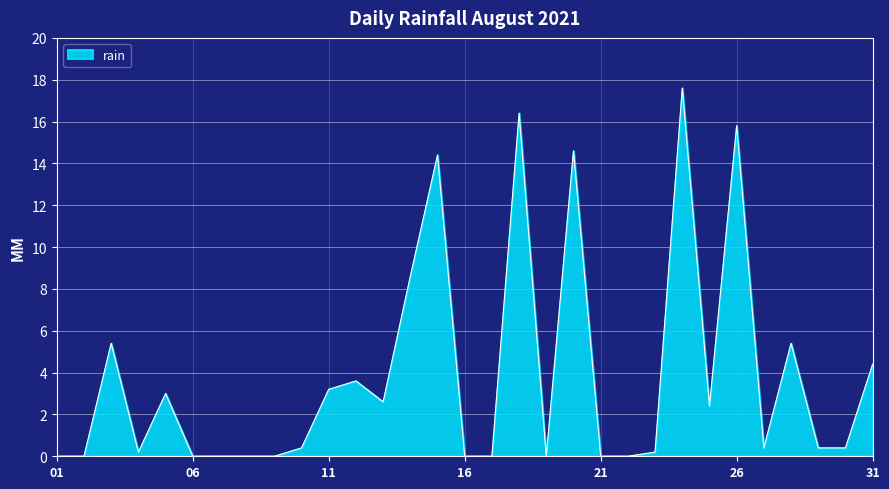

Rank the categories by value from highest to lowest.

2021-08-24, 2021-08-18, 2021-08-26, 2021-08-20, 2021-08-15, 2021-08-14, 2021-08-03, 2021-08-28, 2021-08-31, 2021-08-12, 2021-08-11, 2021-08-05, 2021-08-13, 2021-08-25, 2021-08-10, 2021-08-27, 2021-08-29, 2021-08-30, 2021-08-04, 2021-08-23, 2021-08-01, 2021-08-02, 2021-08-06, 2021-08-07, 2021-08-08, 2021-08-09, 2021-08-16, 2021-08-17, 2021-08-19, 2021-08-21, 2021-08-22